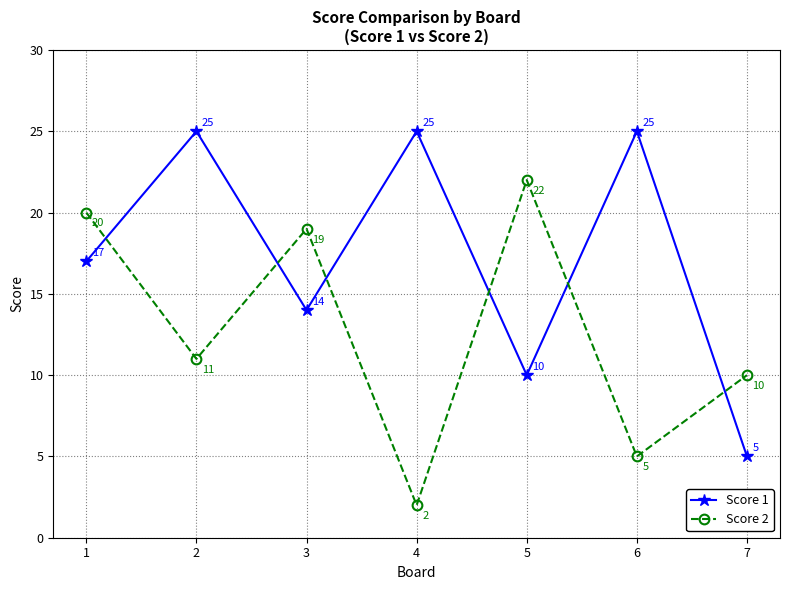

List the series in order of their overall mean, lowest first.

Score 2, Score 1